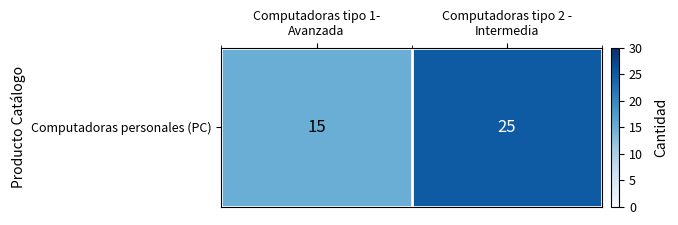

Approximately how many times larger is the value at Computadoras tipo 2 -
Intermedia compared to Computadoras tipo 1-
Avanzada?

1.7